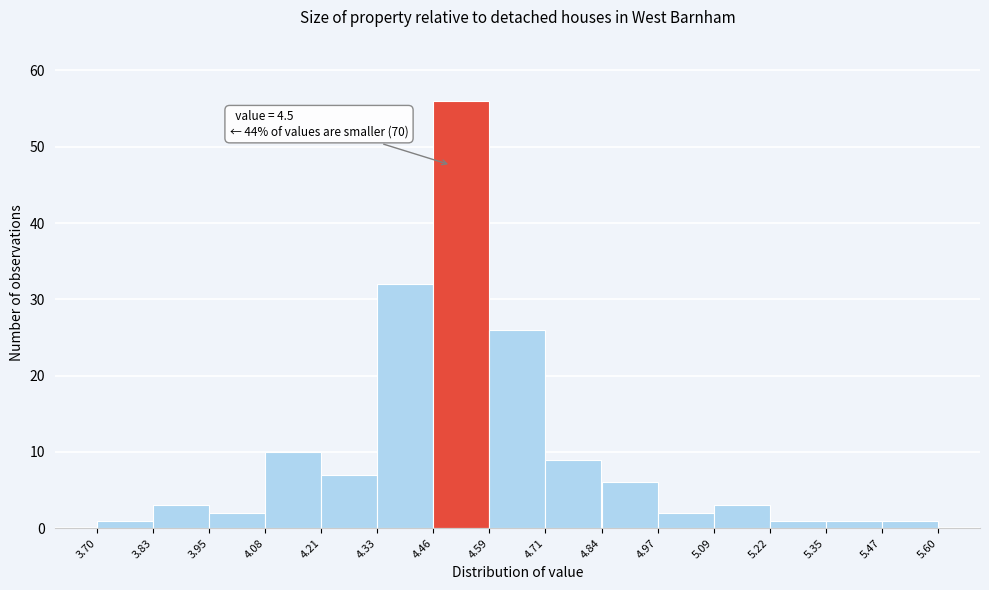

Over which range of the x-axis is the bar tallest?

4.46 to 4.59